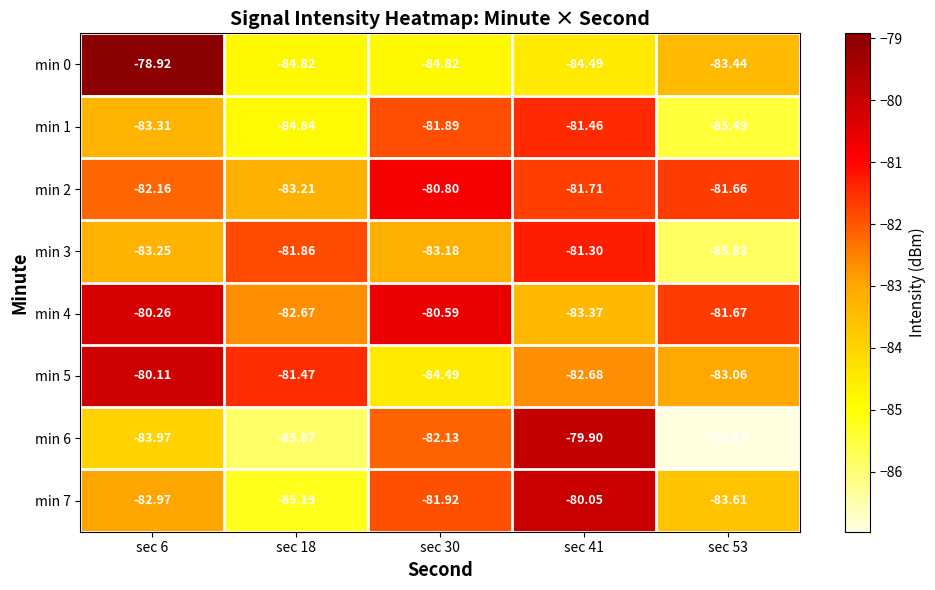

Which series changed the most between sec 18 and sec 30?

min 6